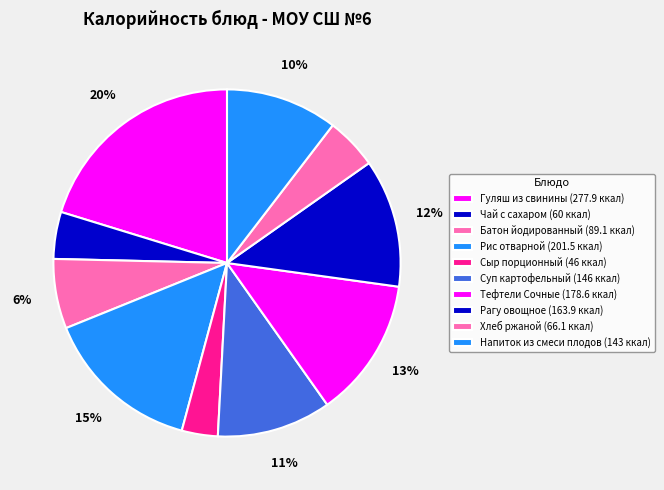

What is the smallest slice in the pie chart?

Сыр порционный